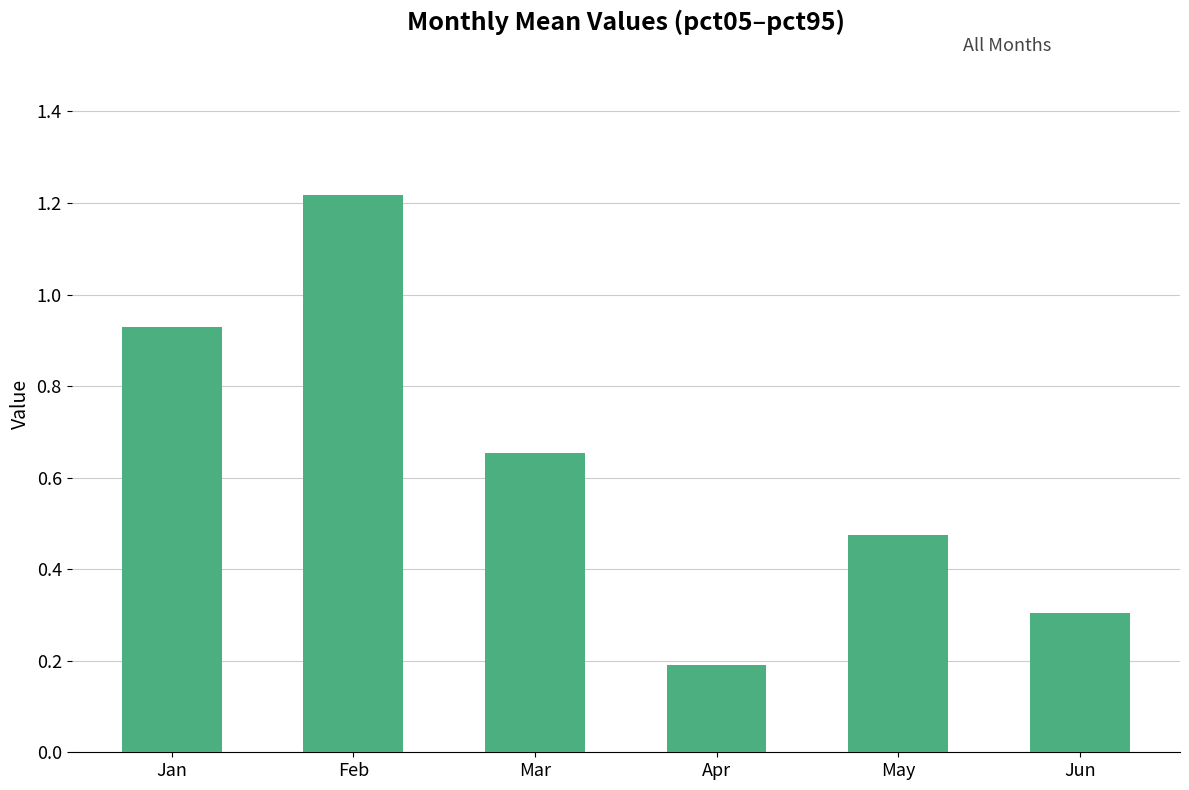

What is the difference between the values at Jun and Mar?

0.3